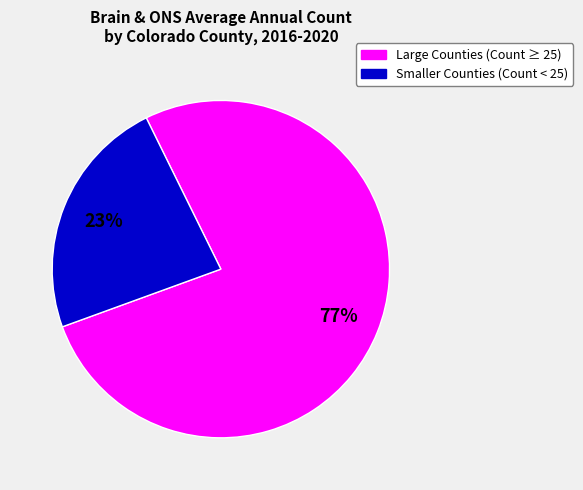

To the nearest percent, what is the average slice percentage?

50%